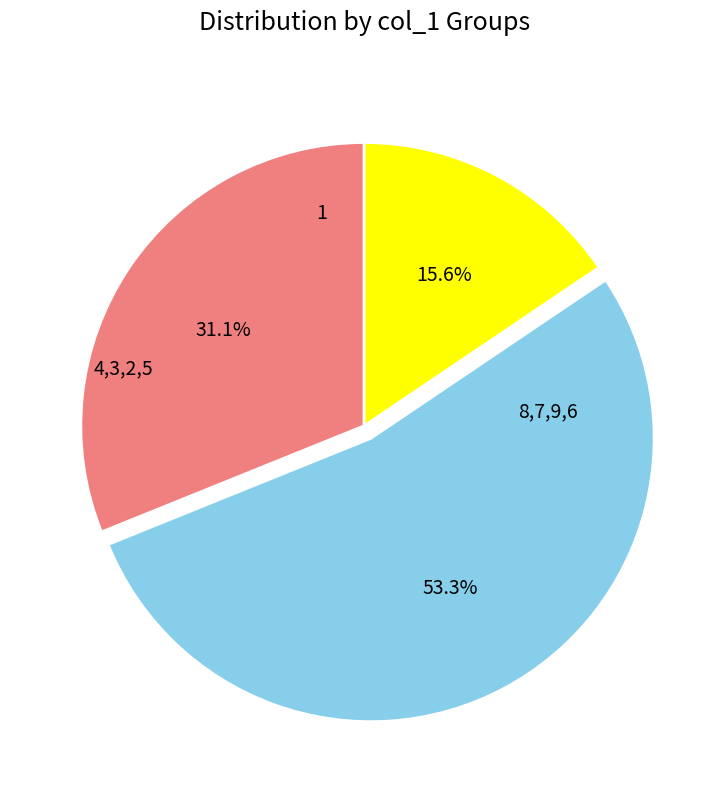

Is there a majority slice in this chart?

Yes